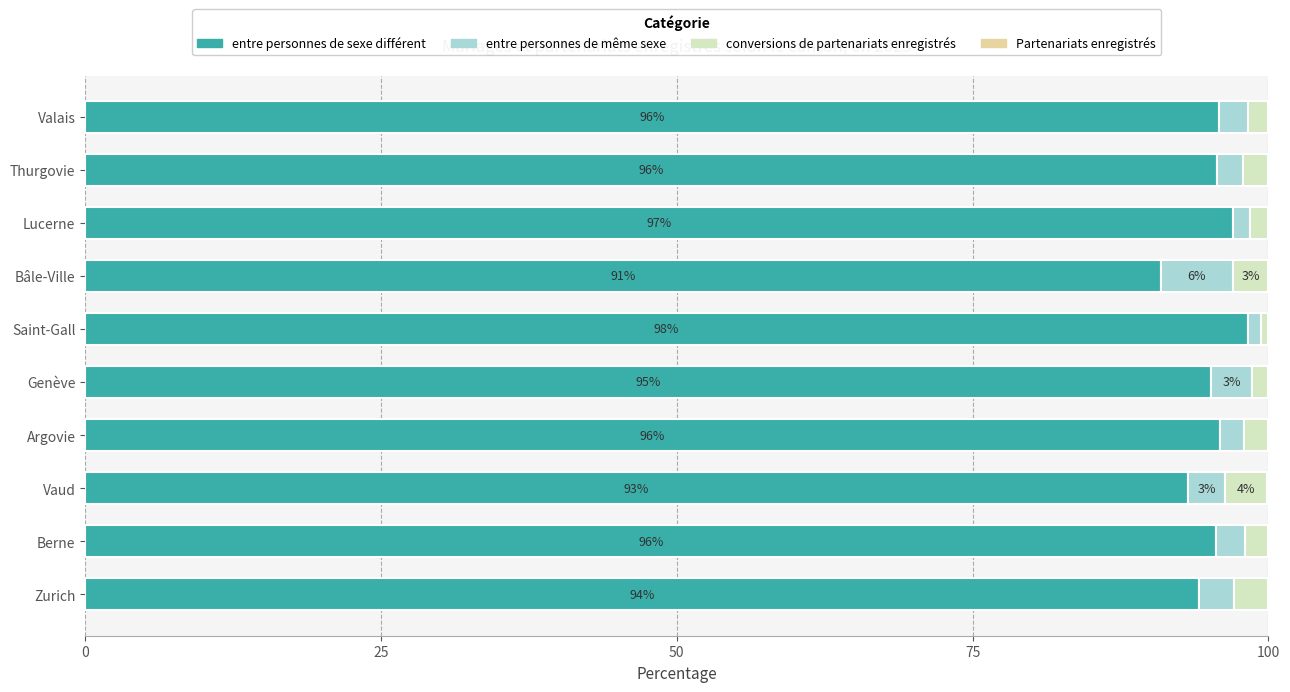

The value of entre personnes de sexe différent at Thurgovie is 25.1. True or false?

False